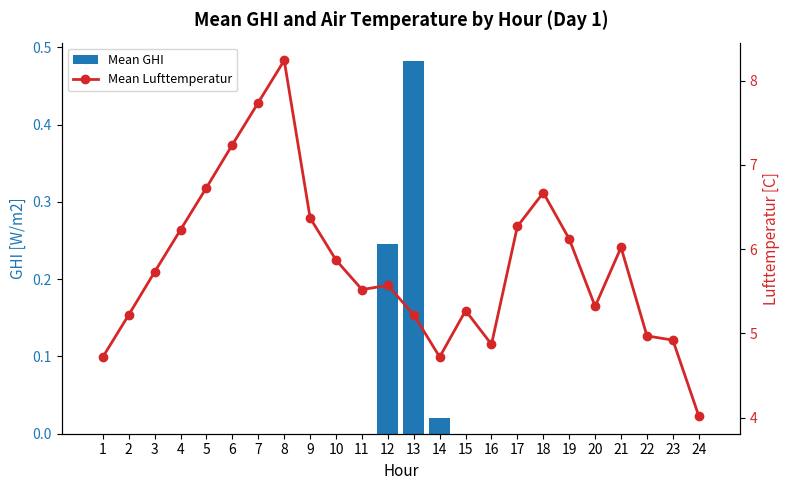

True or false: Mean Lufttemperatur has a value of 5.0 at 22.

True